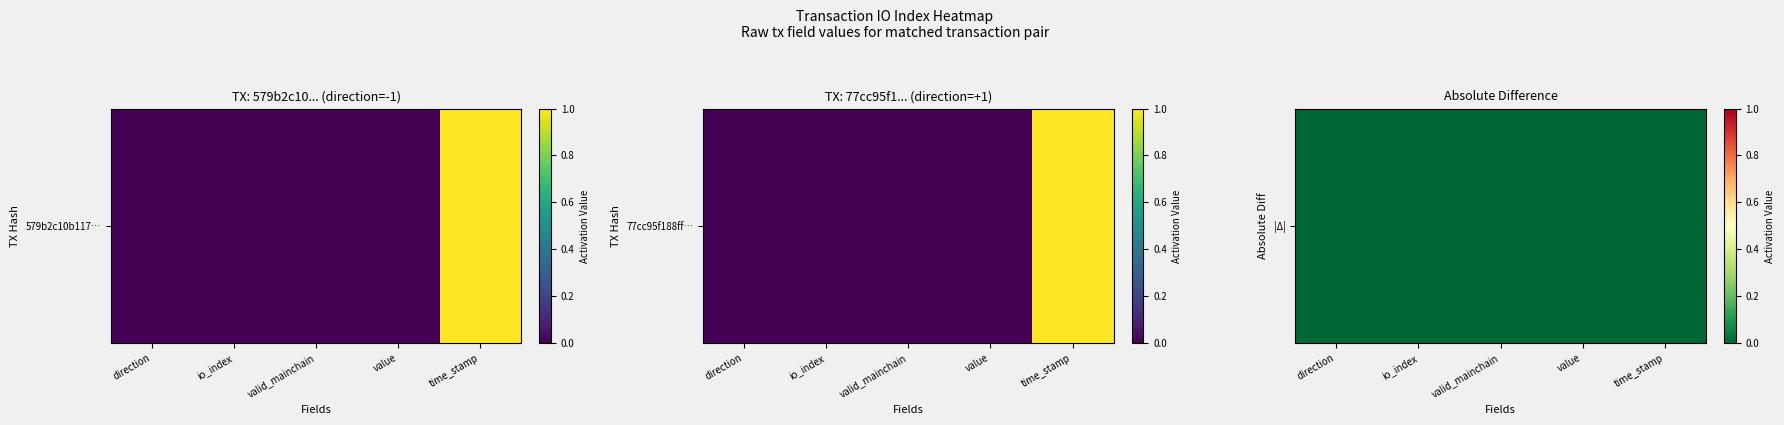

List the labels in order of value, largest first.

io_index, value, valid_mainchain, direction, time_stamp